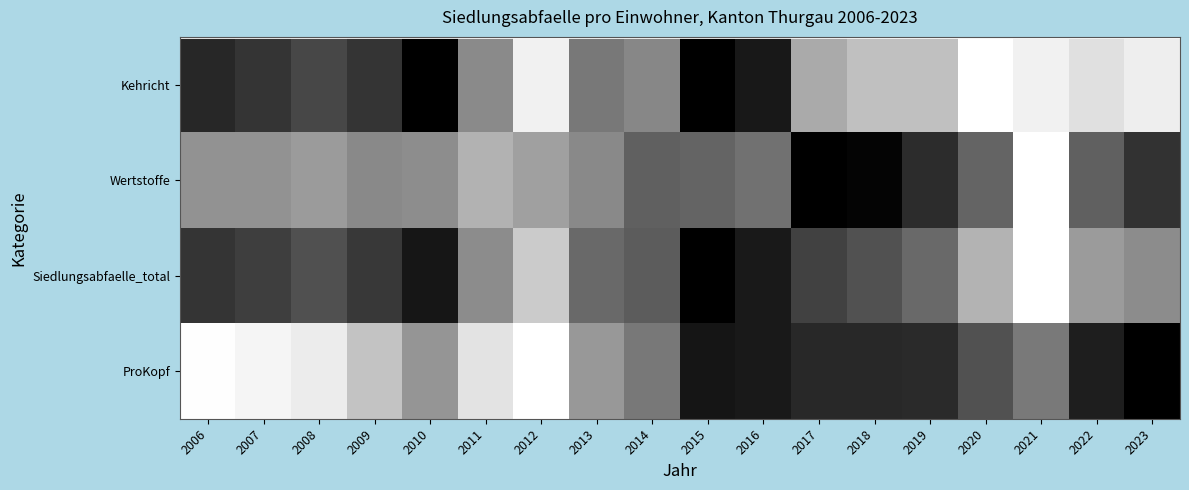

At how many categories does at least one series exceed 0?

18